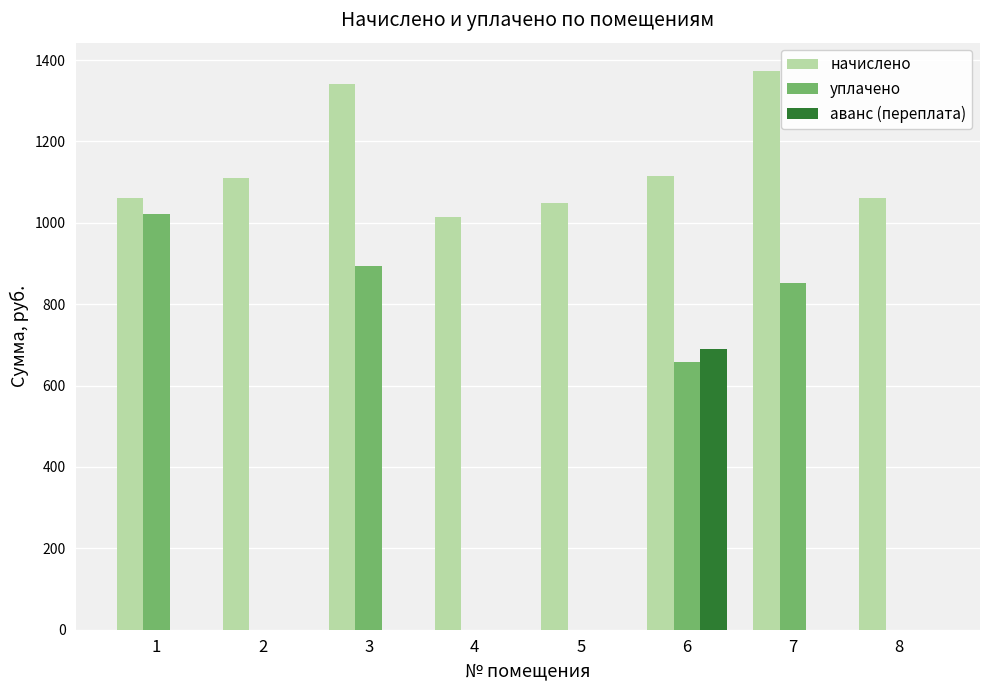

What is the total value across all series at 3?

2233.6